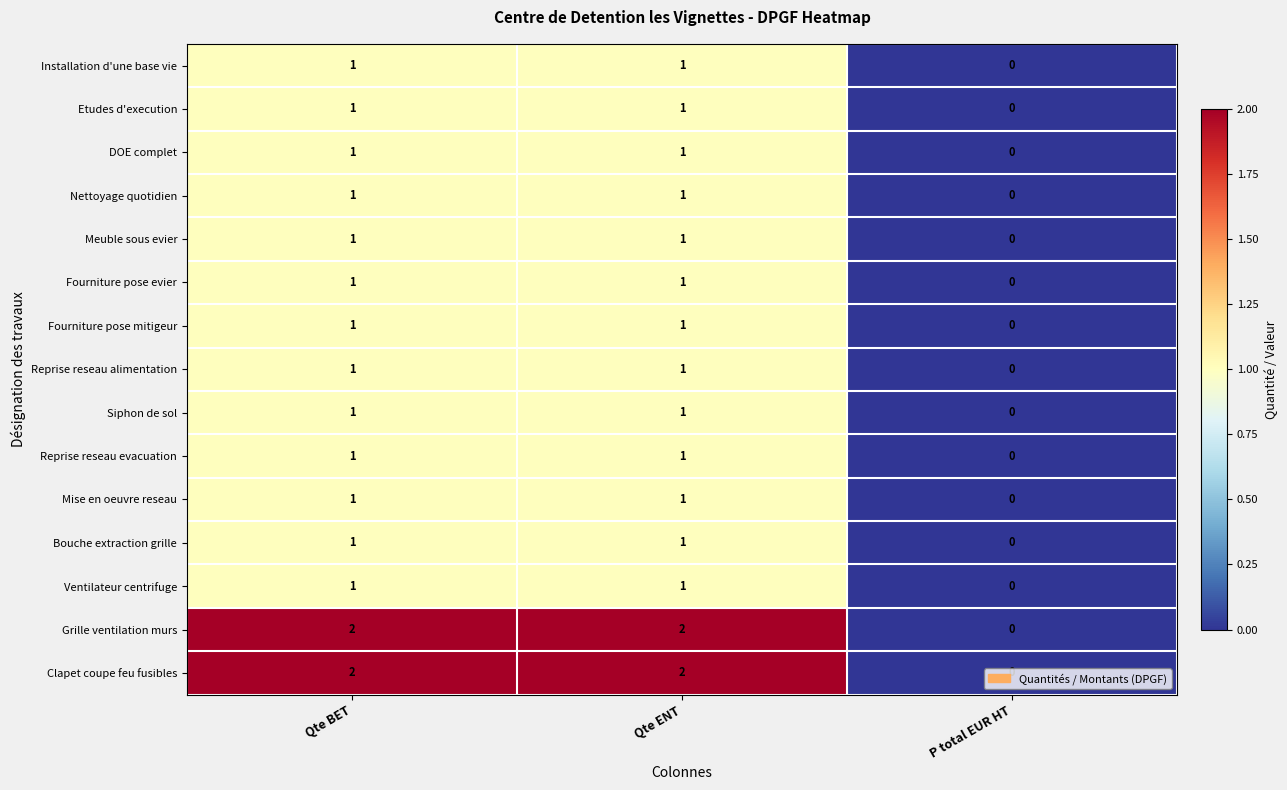

Where is DOE complet nearest to the value 0?

P total EUR HT